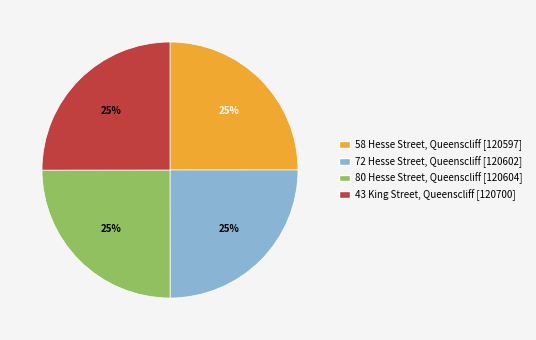

Is it true that 72 Hesse Street, Queenscliff [120602] is 16% of the pie?

False